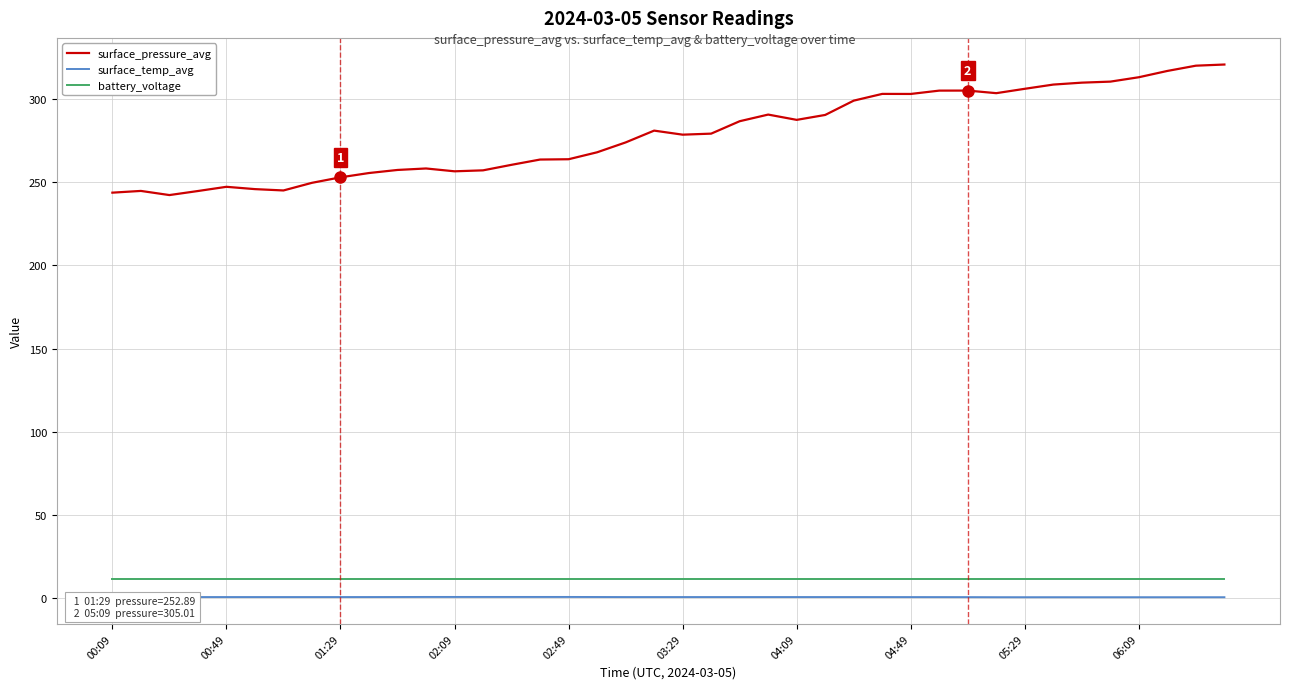

What is the maximum value for surface_pressure_avg?

320.7